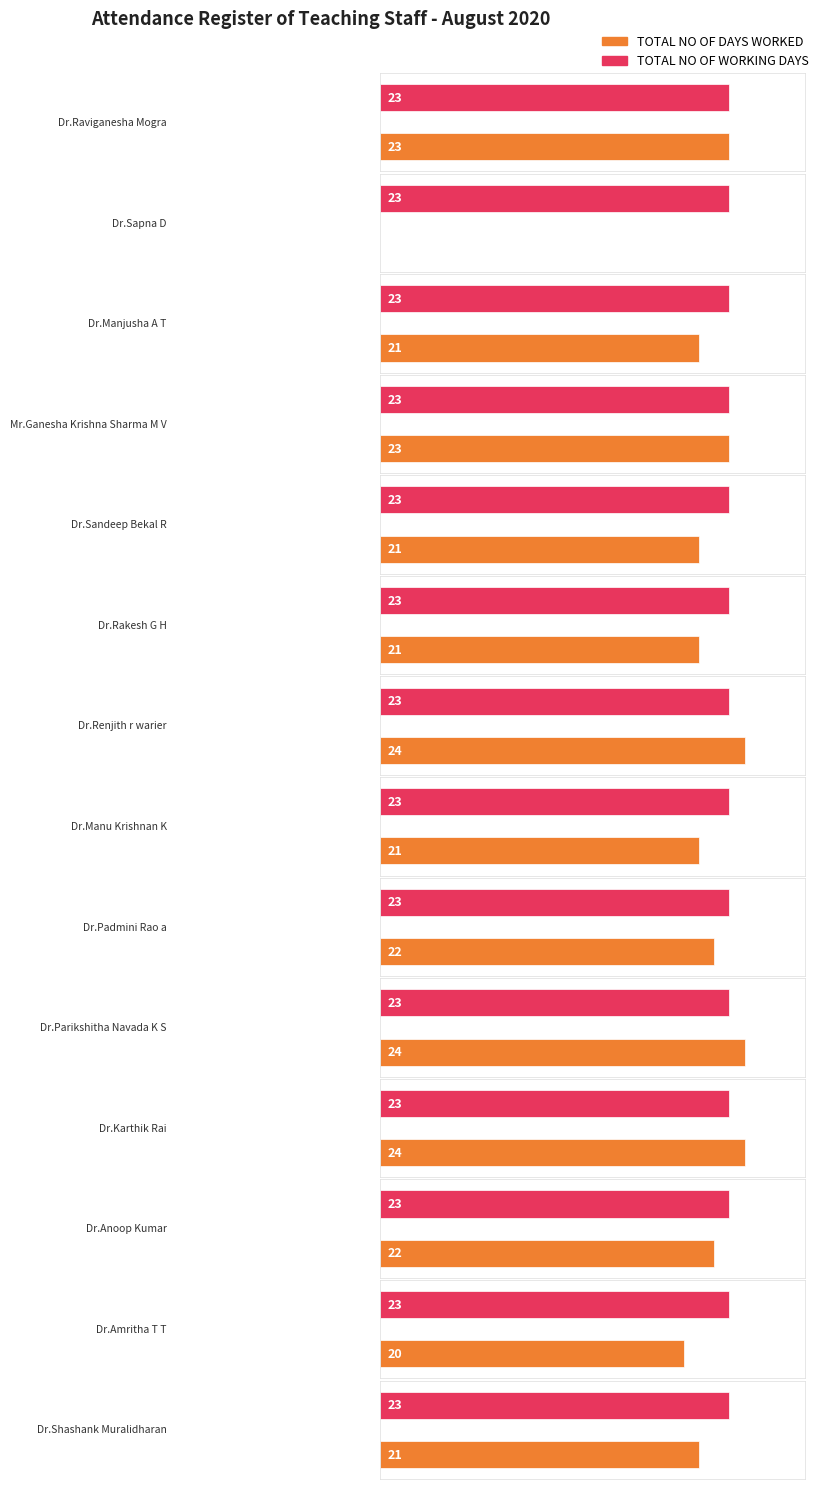

What is the value of the TOTAL NO OF DAYS WORKED bar at the 12th from the left?

22